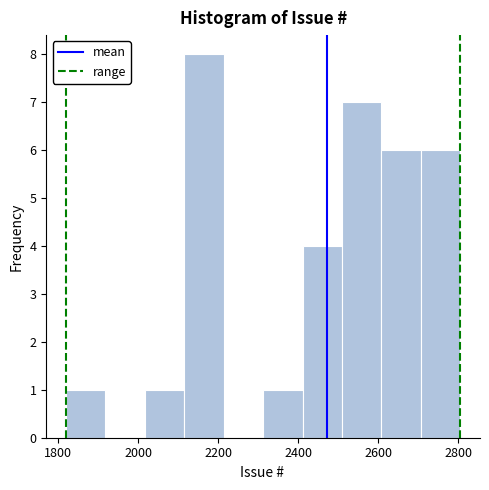

What is the height of the bar covering 2500 to 2600 on the x-axis? Neither the bar edges nor the heights are printed on the chart, so give them approximately, as read against the axes.

7